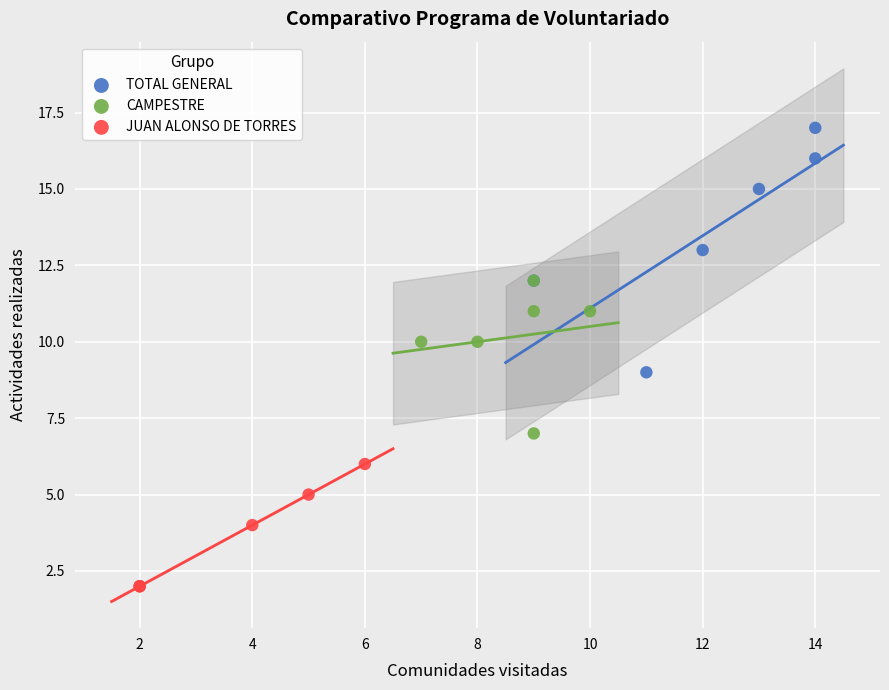

Which series has the largest Y range (max minus min)?

TOTAL GENERAL